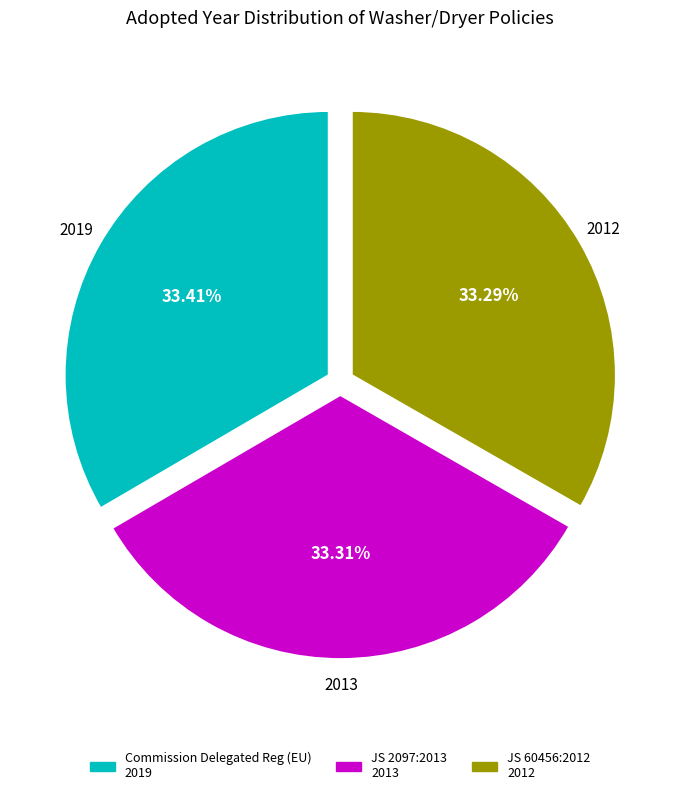

Does any single category account for the majority?

No